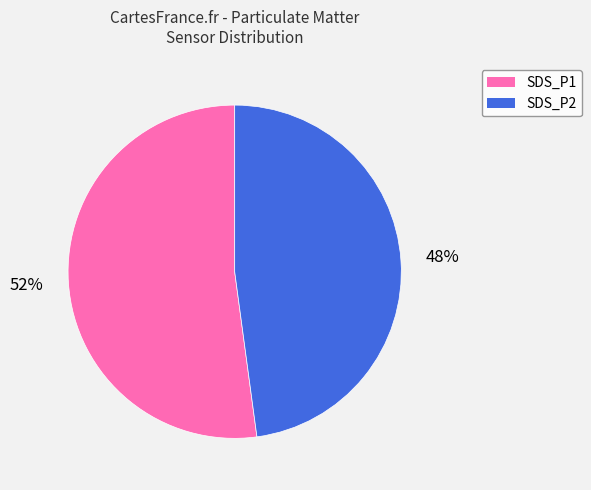

Is it true that SDS_P1 is 63% of the pie?

False